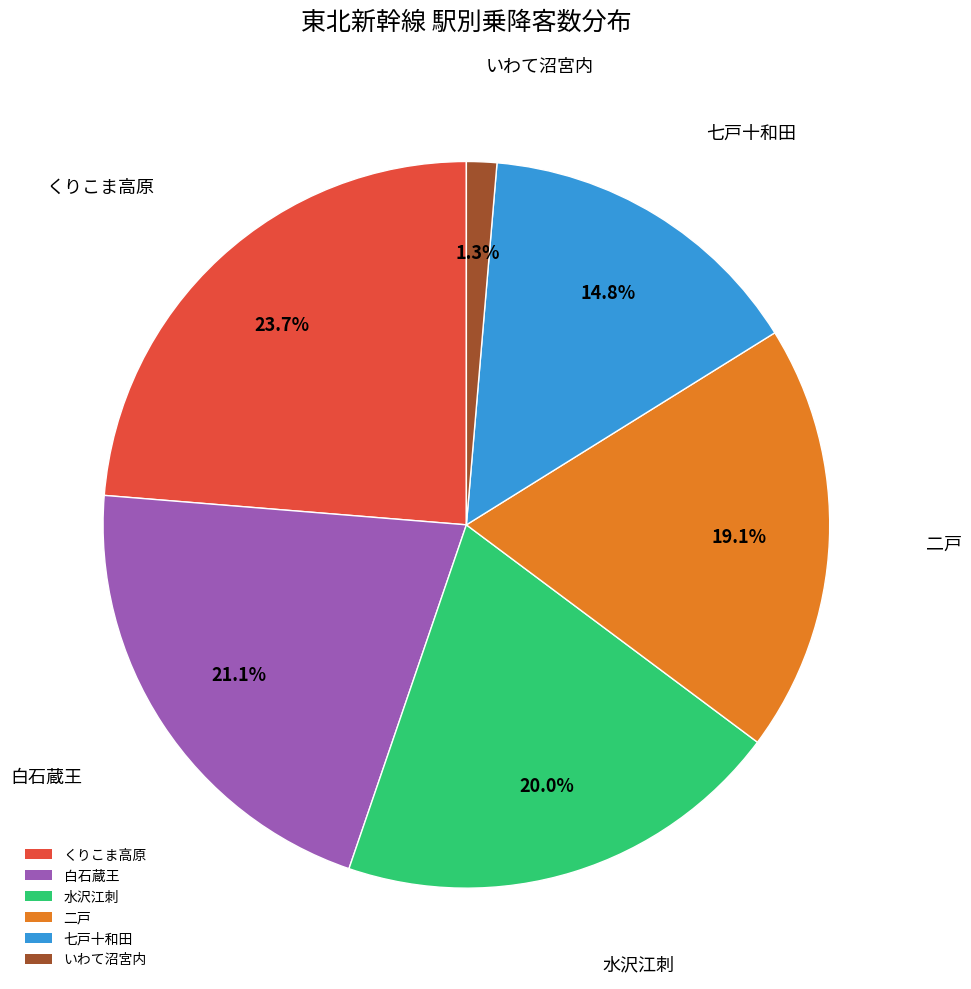

Rank the categories by value from lowest to highest.

いわて沼宮内, 七戸十和田, 二戸, 水沢江刺, 白石蔵王, くりこま高原